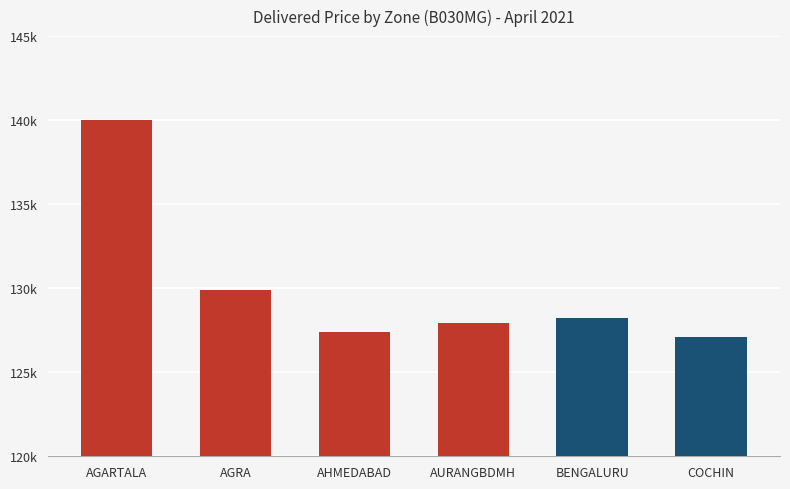

Does the chart contain any negative values?

No